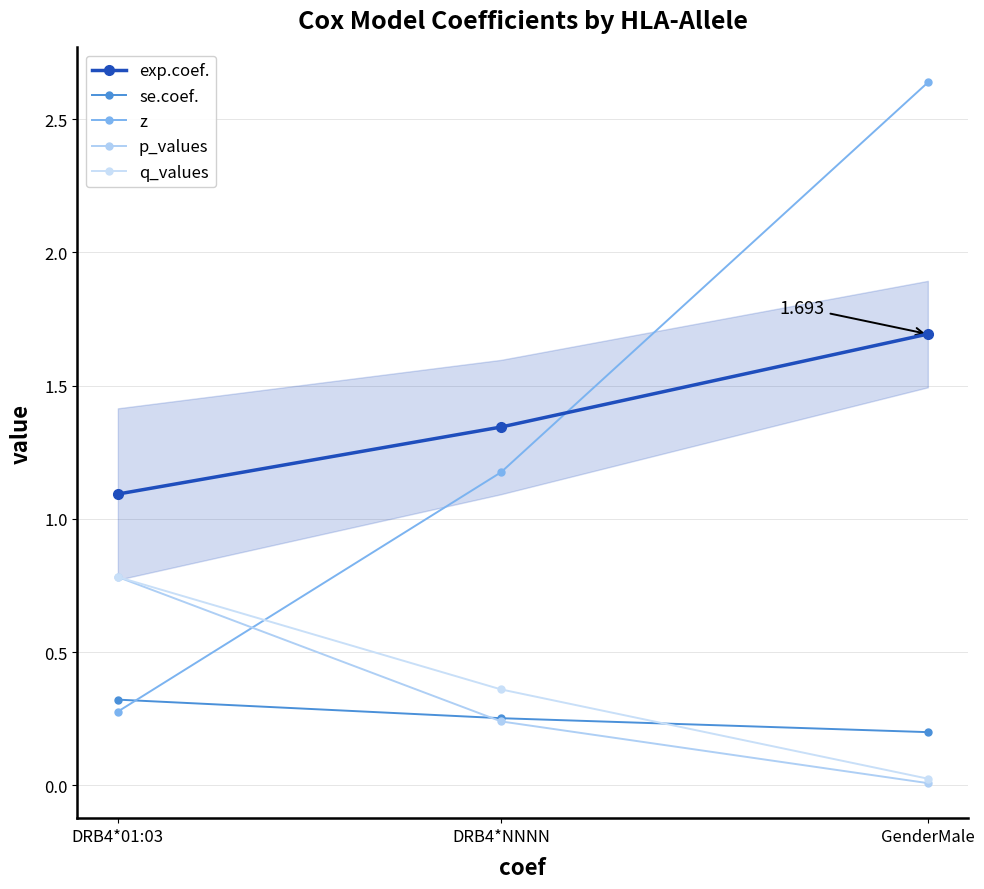

At which category is the sum across all series the highest?

GenderMale